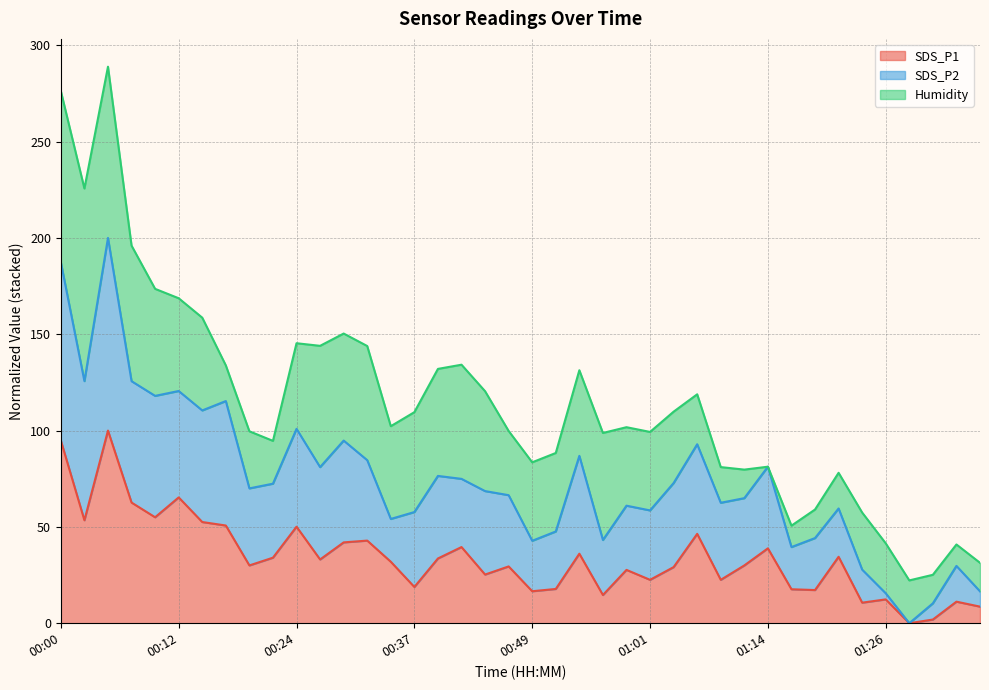

What position from the left is 00:51?

22